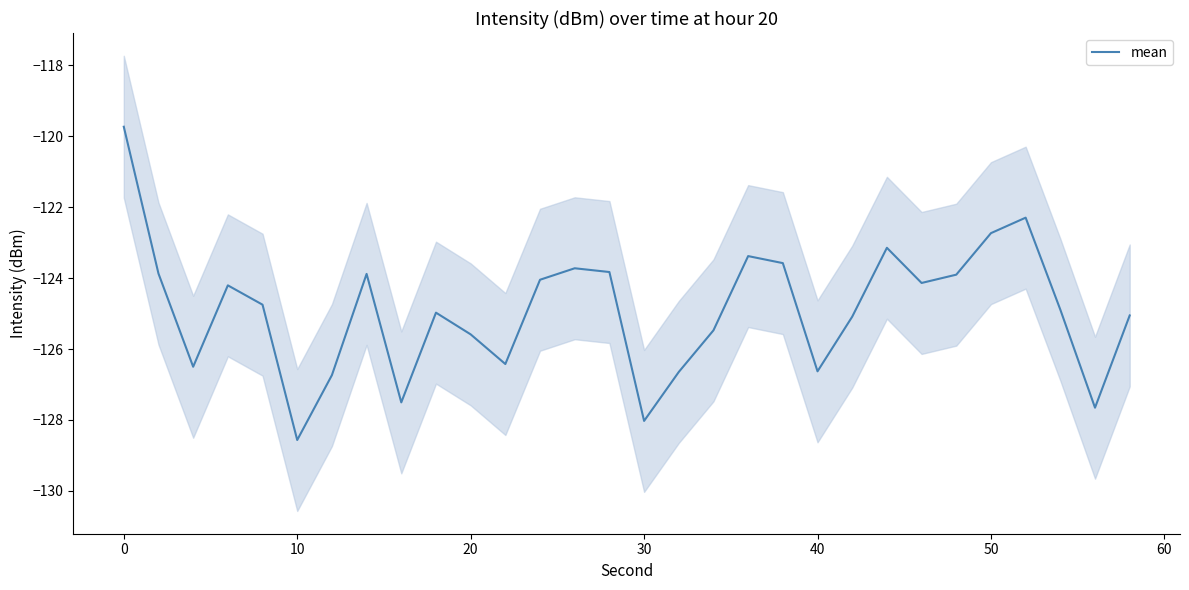

What is the lowest value of the mean series?

-128.6